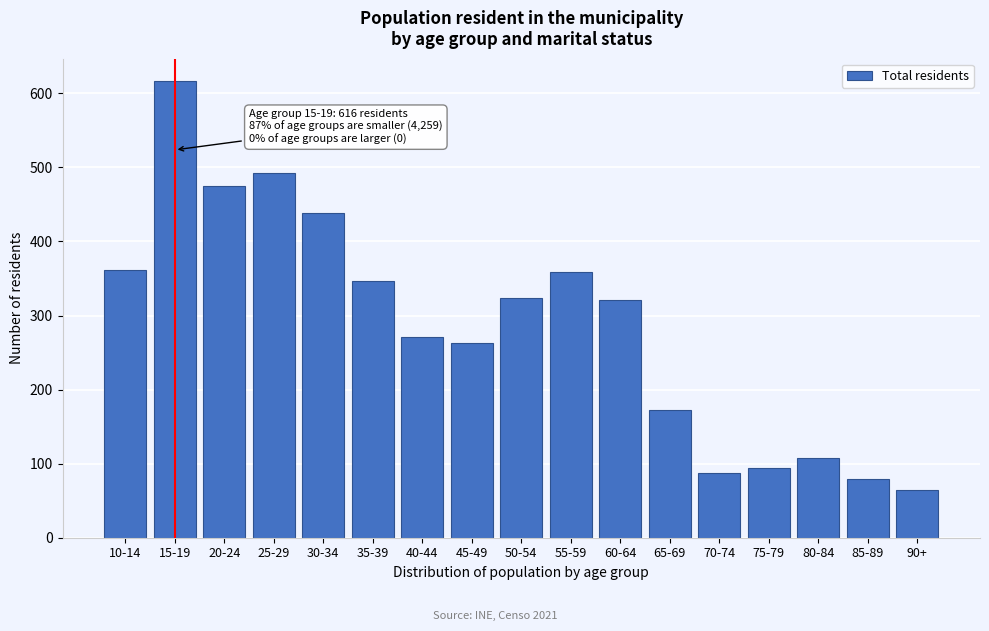

Reading left to right, what are all the values shown in this chart?

362	616	475	492	439	347	271	263	324	359	321	172	88	94	108	79	65